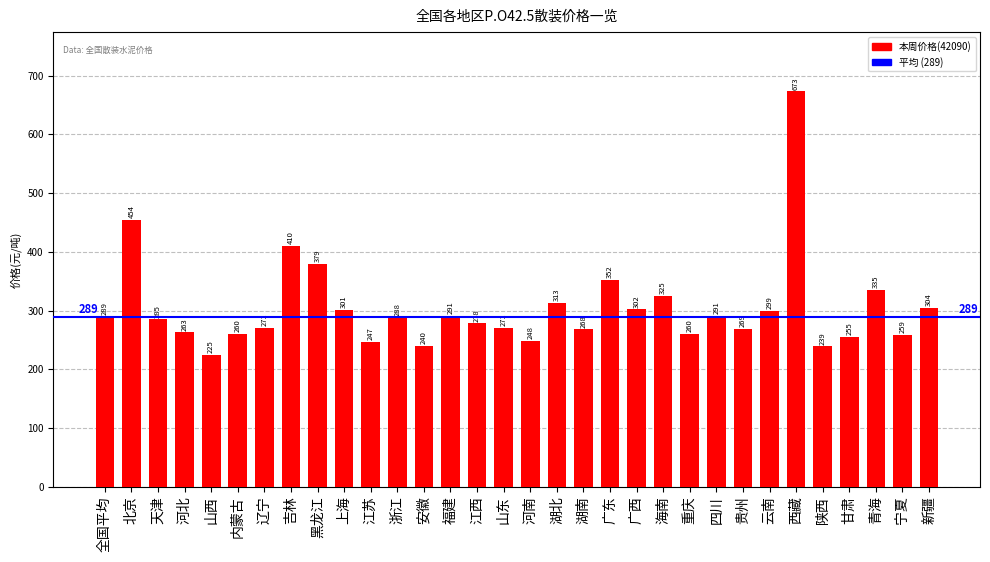

What position from the left is 上海?

10